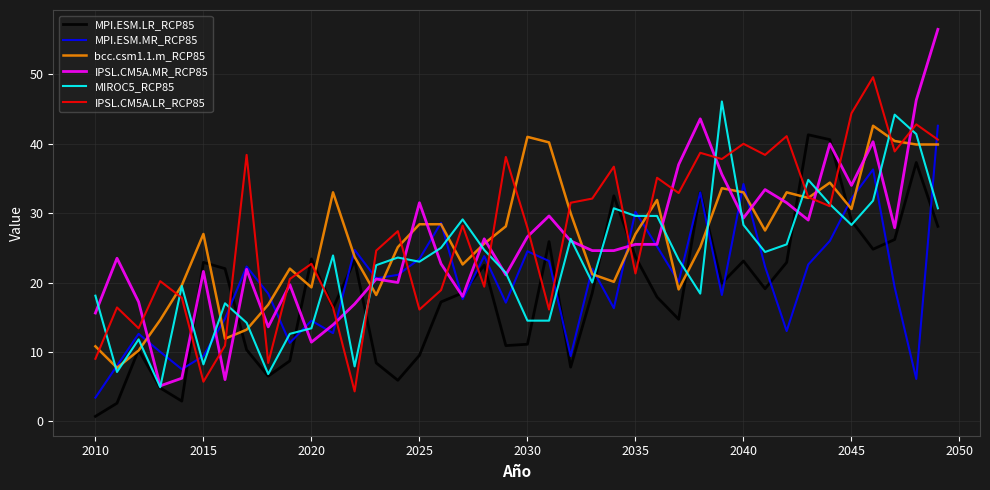

Which series has the largest range (max minus min)?

IPSL.CM5A.MR_RCP85